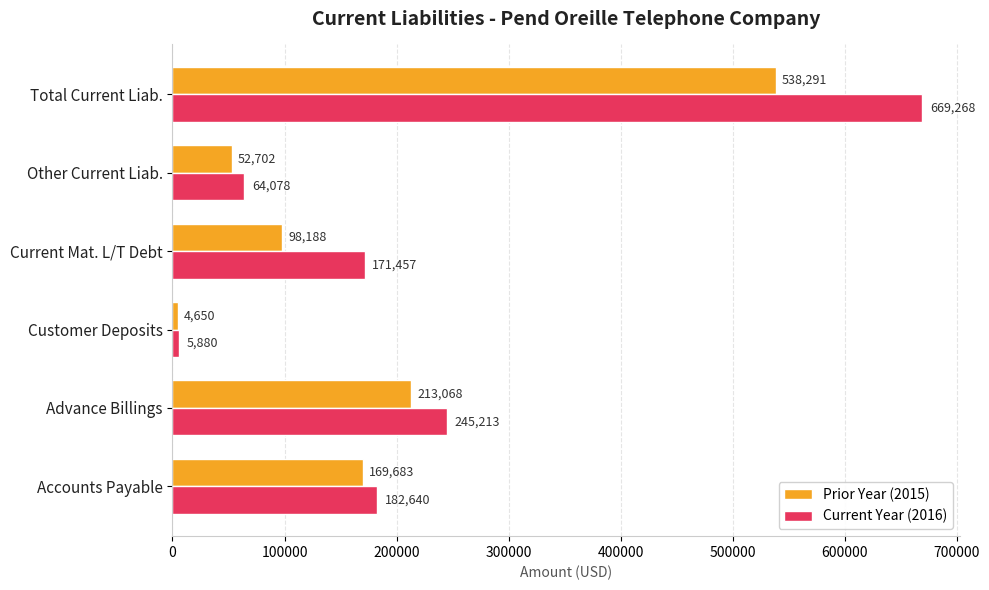

What is the sum of all Current Year (2016) values?

1338536